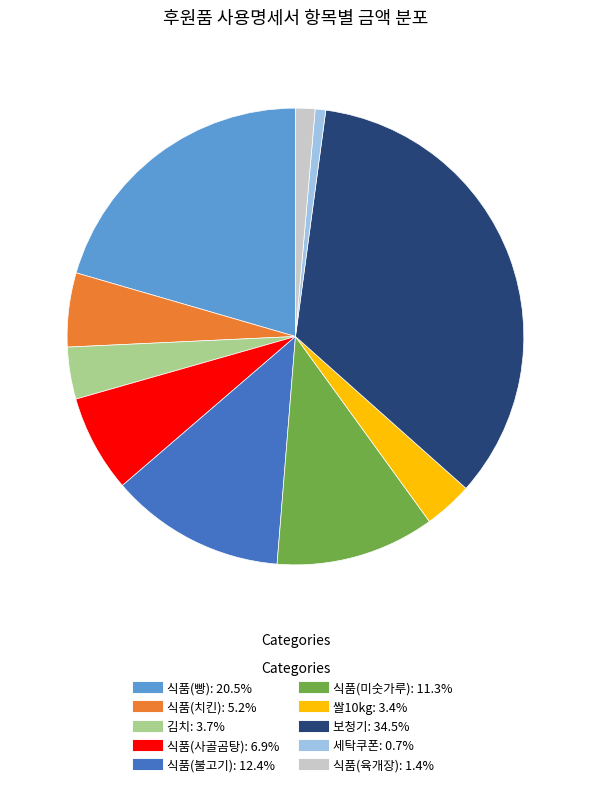

Does any single category account for the majority?

No